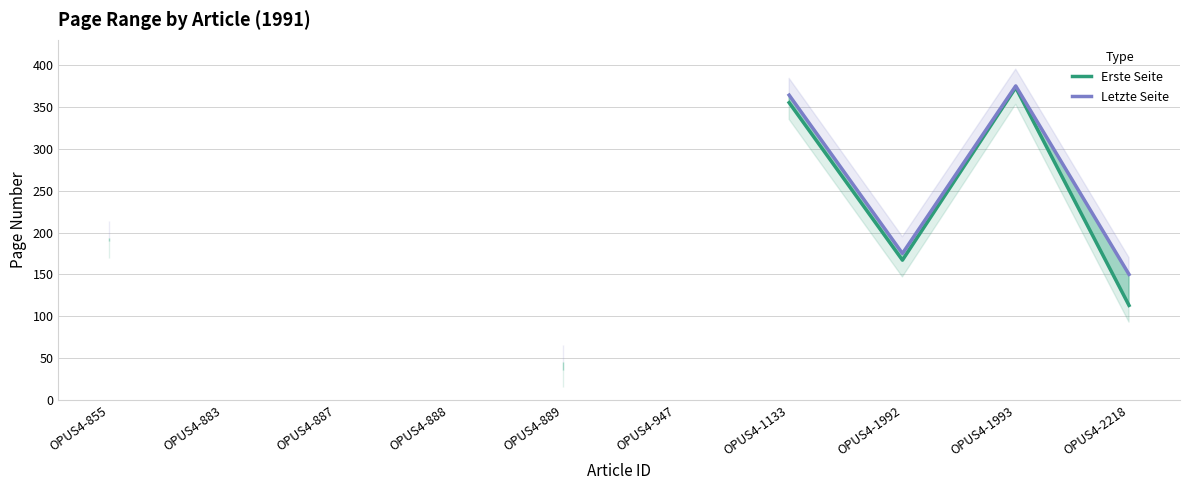

Rank the series by their average value, from lowest to highest.

Erste Seite, Letzte Seite